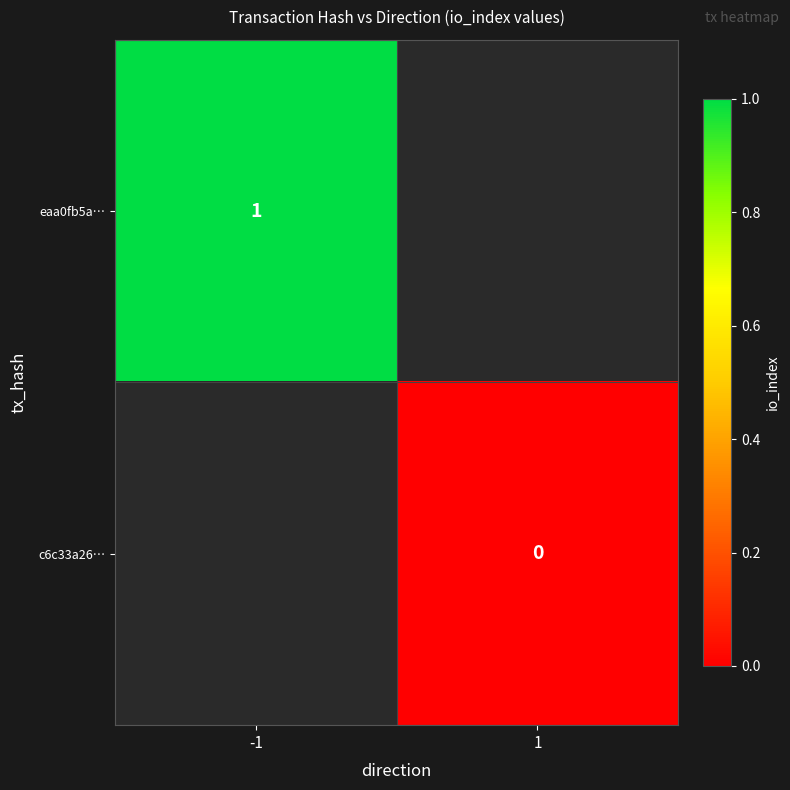

The value of eaa0fb5a… at -1 is 1. True or false?

True